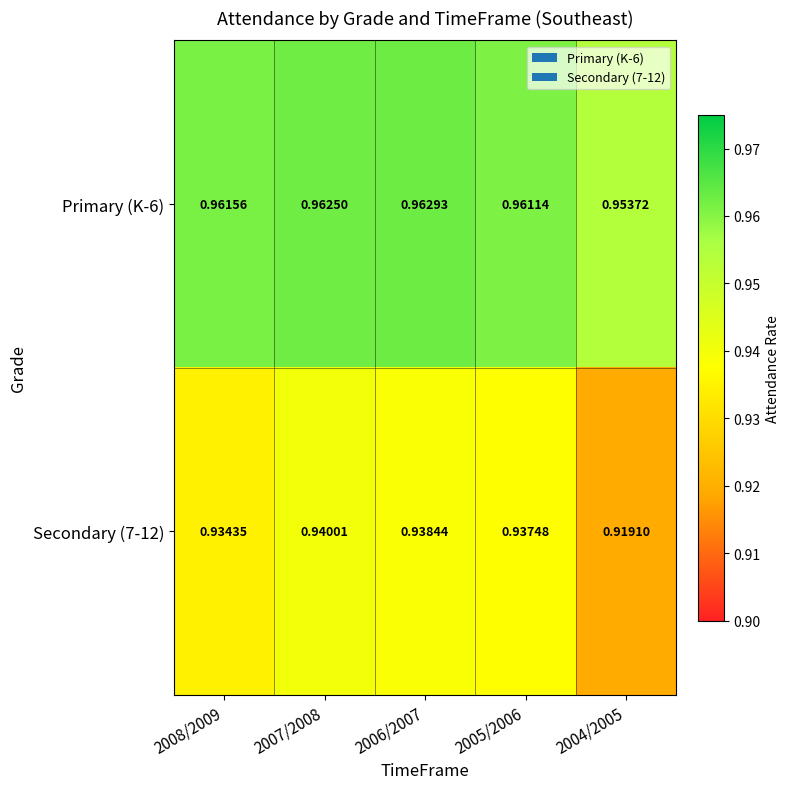

Is the value of Secondary (7-12) at 2004/2005 greater than the value of Primary (K-6) at 2005/2006?

No